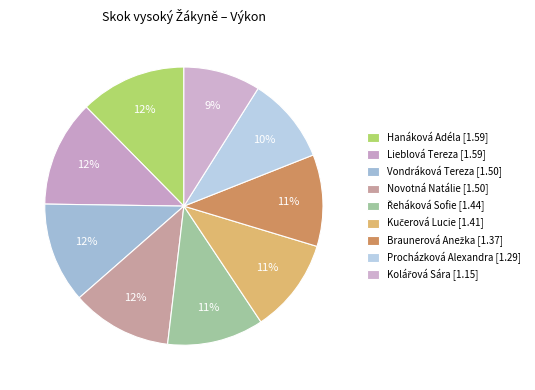

Is there a majority slice in this chart?

No